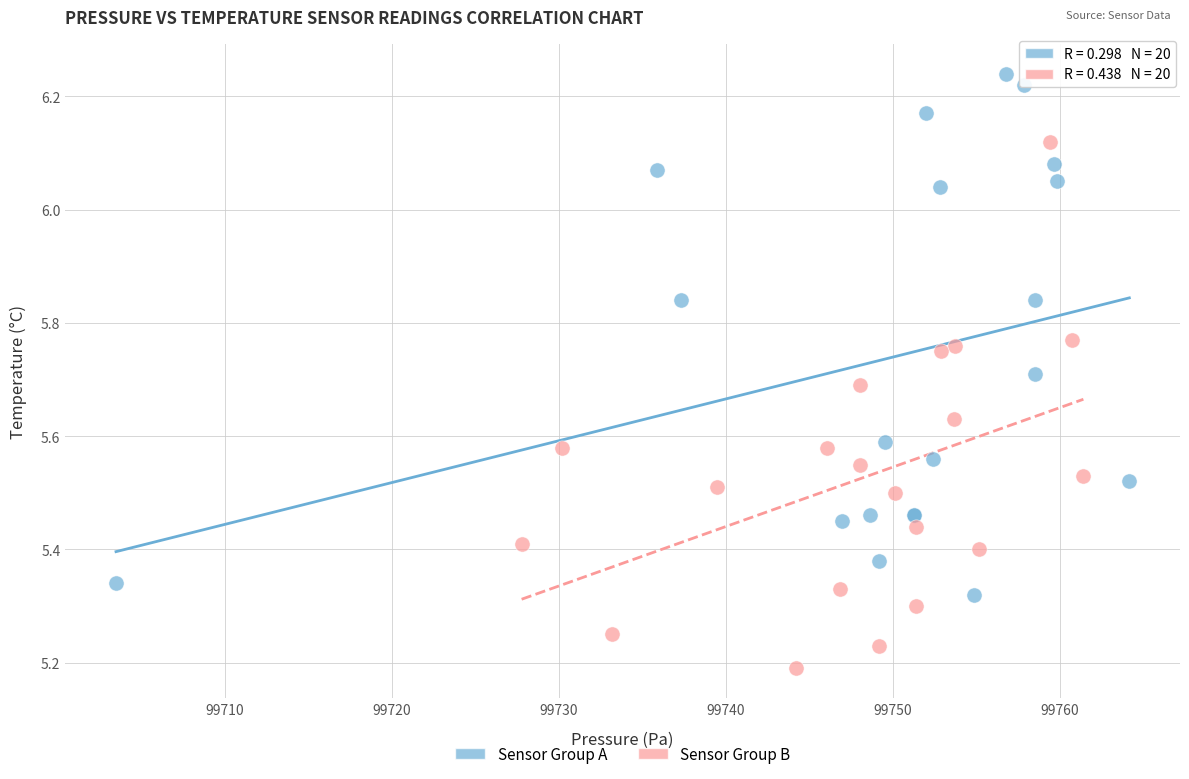

Which series contains the lowest Y value?

Sensor Group B